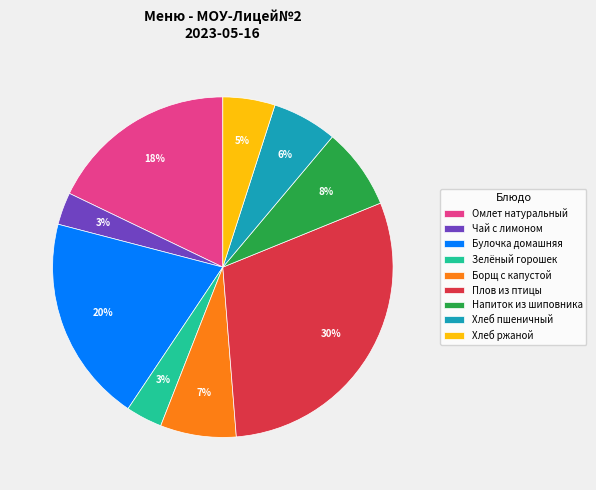

How many segments does this pie chart have?

9